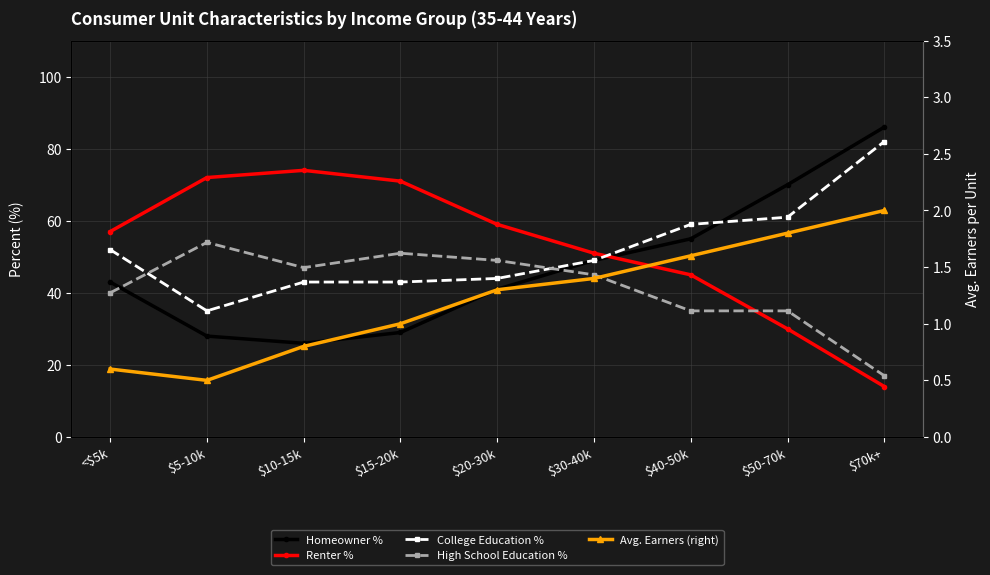

What is the average value of the Renter % series?

52.6